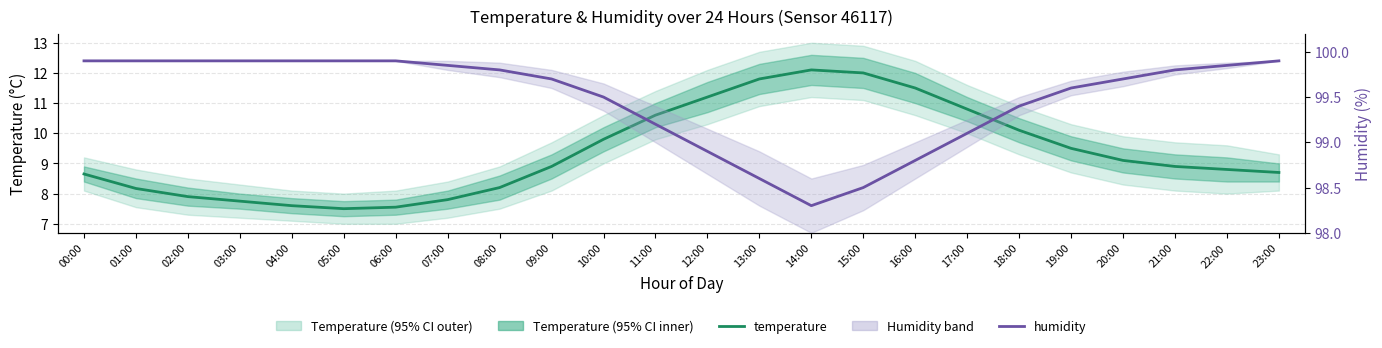

List the series in order of their peak value, lowest first.

temperature, humidity